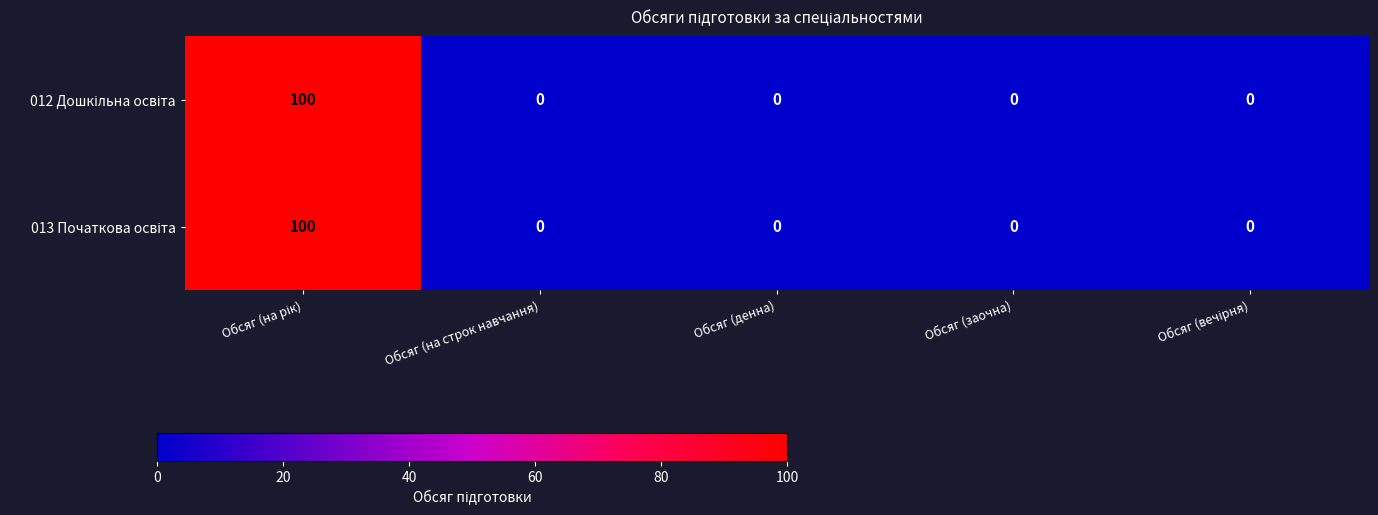

What is the maximum value shown in the chart?

100